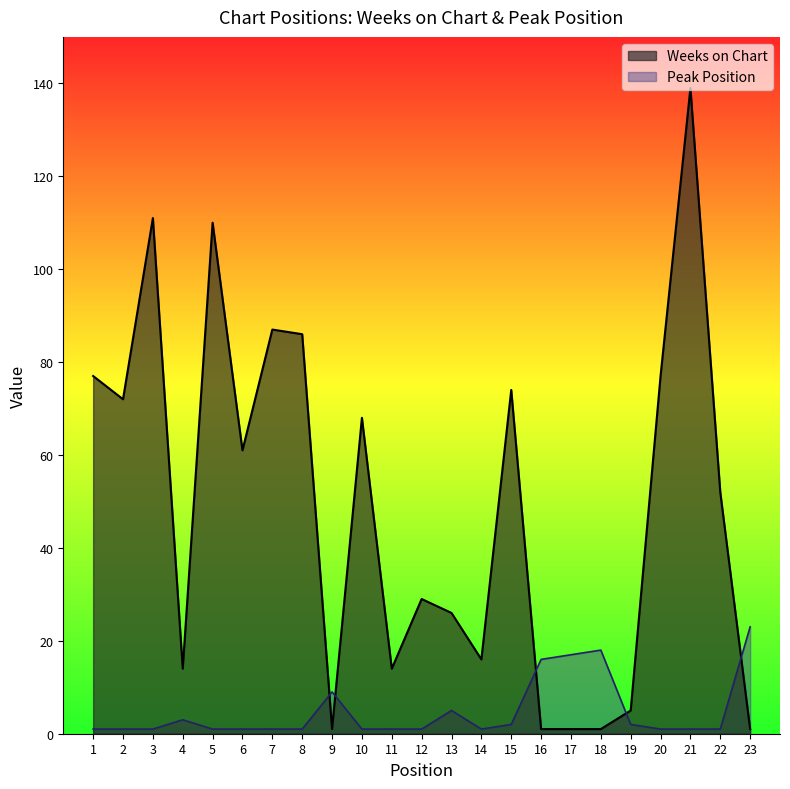

Which series has the largest range (max minus min)?

Weeks on Chart